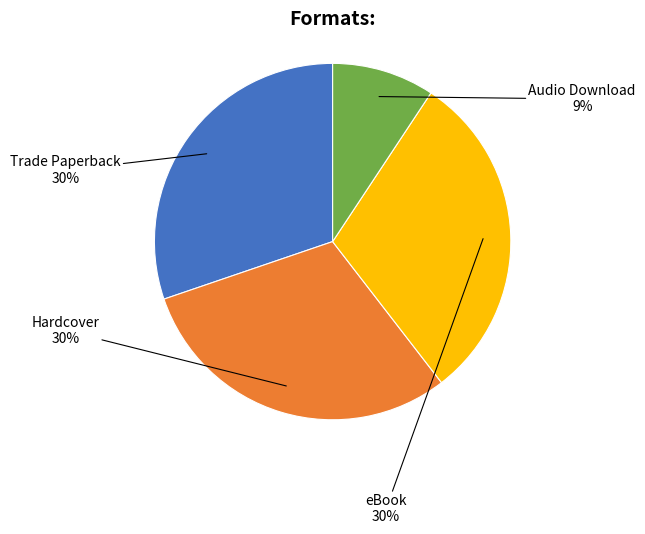

To the nearest percent, what is the difference between the largest and smallest slice percentages?

21%